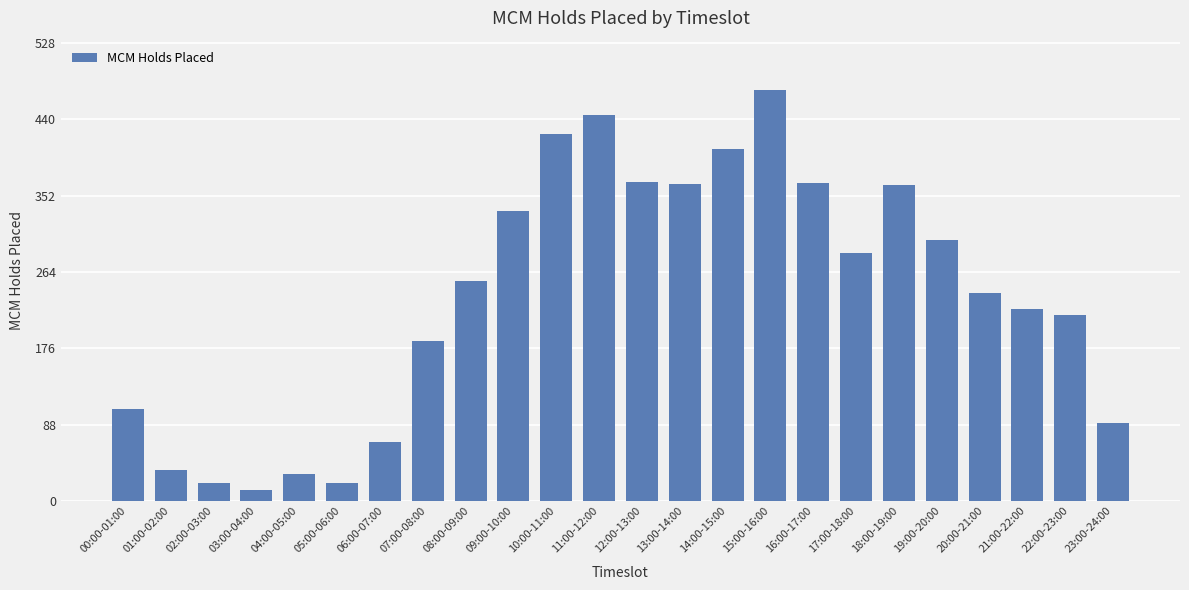

What is the greatest value displayed?

474